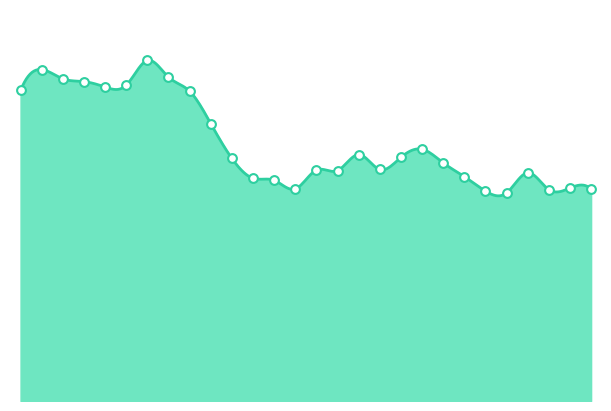

What is the change in value from 10 to 20?

-570